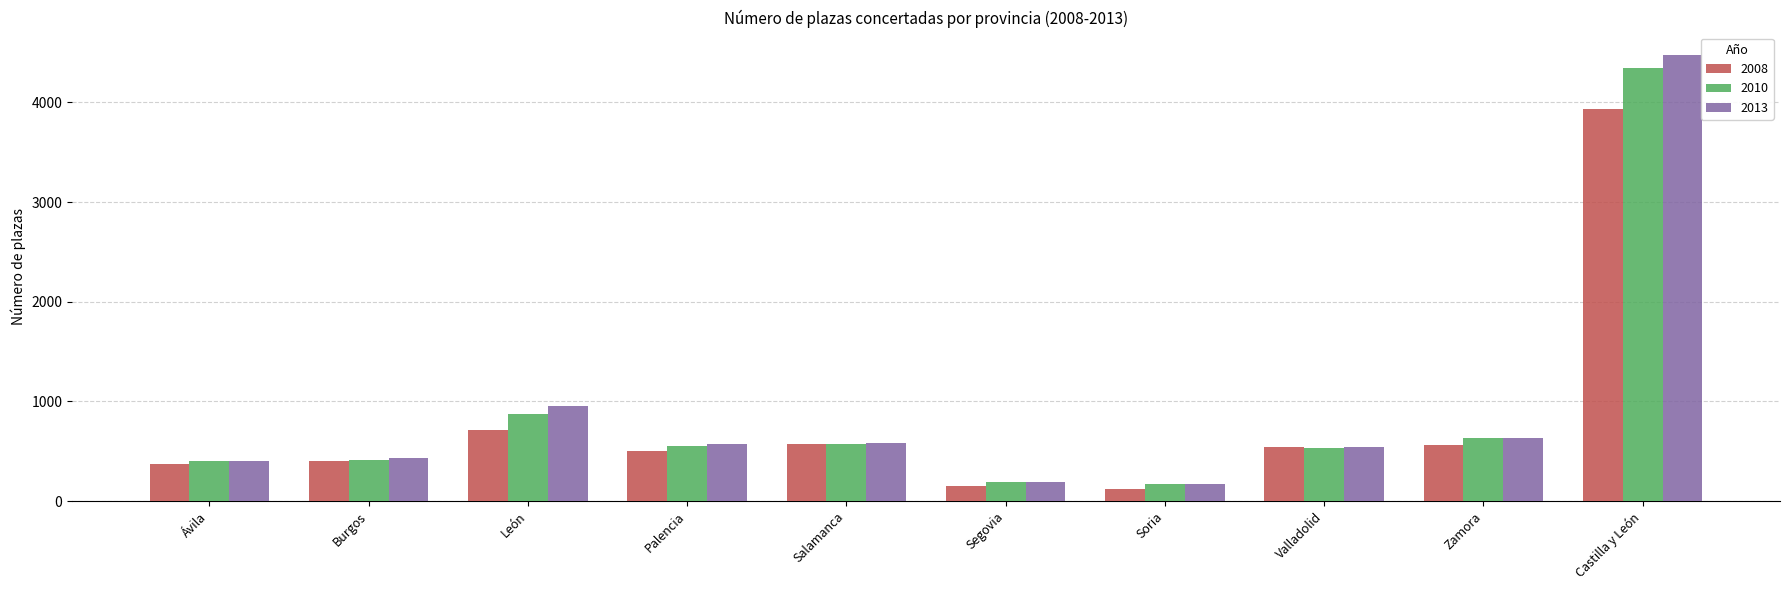

What is the maximum value for 2008?

3937